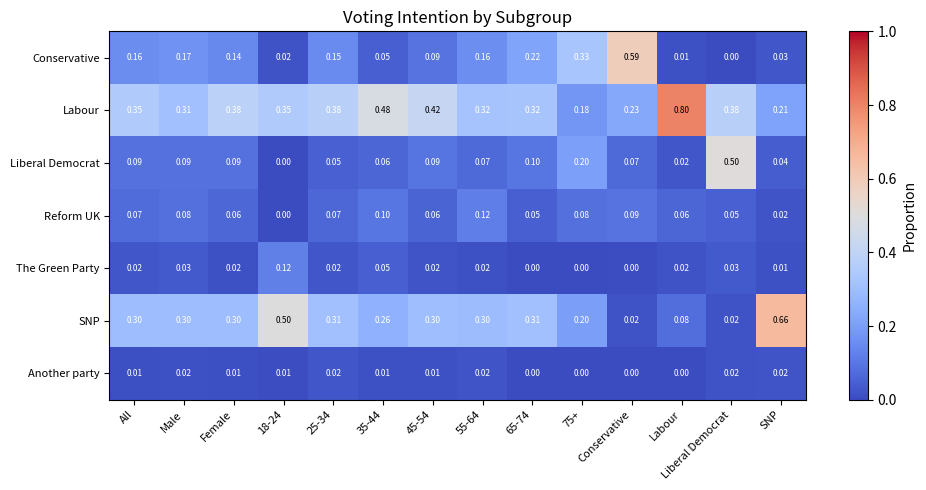

How many distinct data groups are displayed?

7